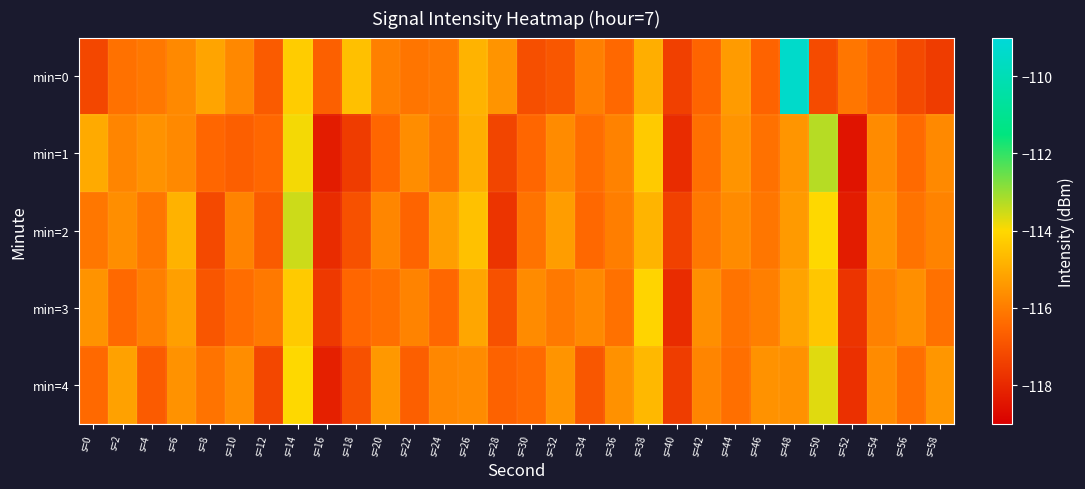

Which series has the largest range (max minus min)?

min=0